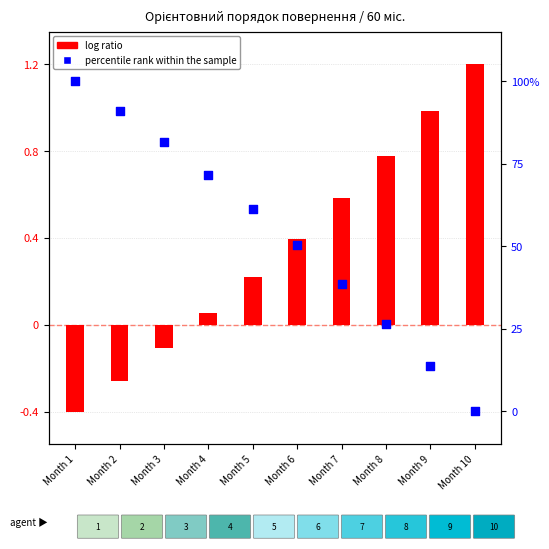

At which category is the sum across all series the highest?

Month 1